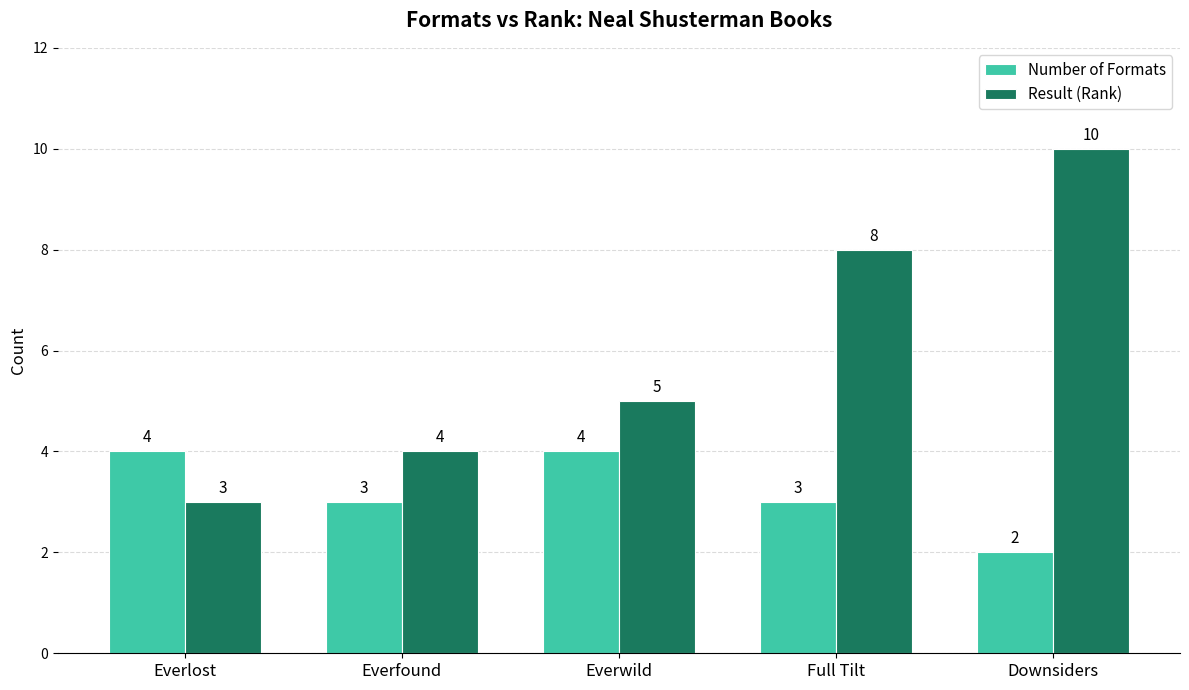

What is the total value across all series at Everfound?

7